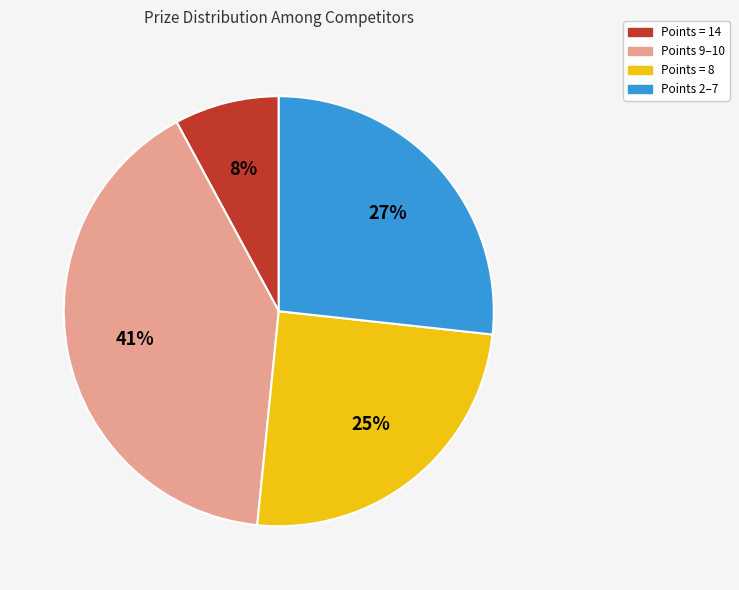

Is there a majority slice in this chart?

No